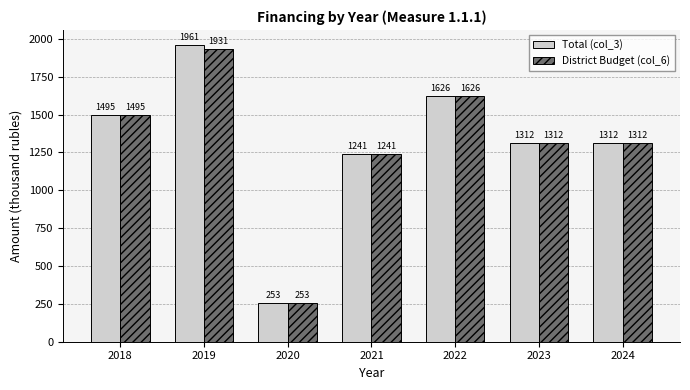

What is the average value of the District Budget (col_6) series?

1309.8